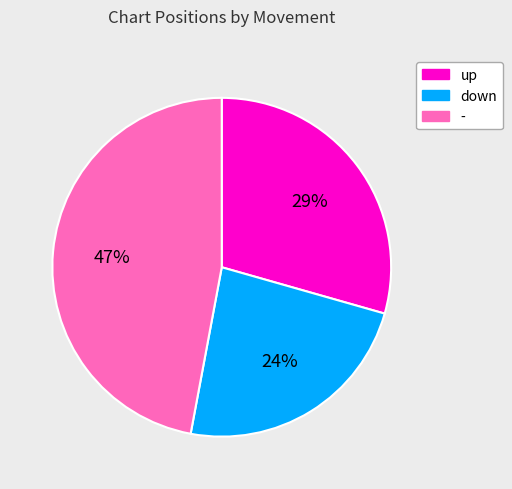

What is the largest slice in the pie chart?

-